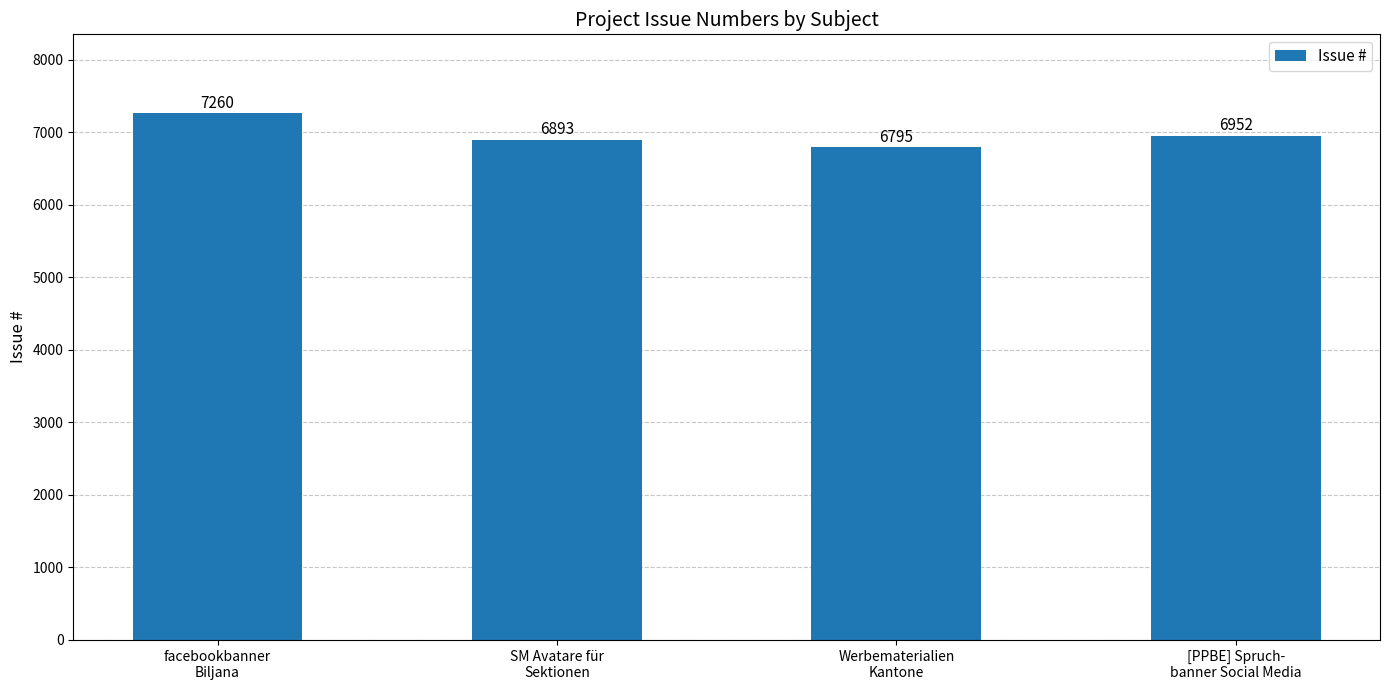

What is the change in value from facebookbanner
Biljana to Werbematerialien
Kantone?

-465